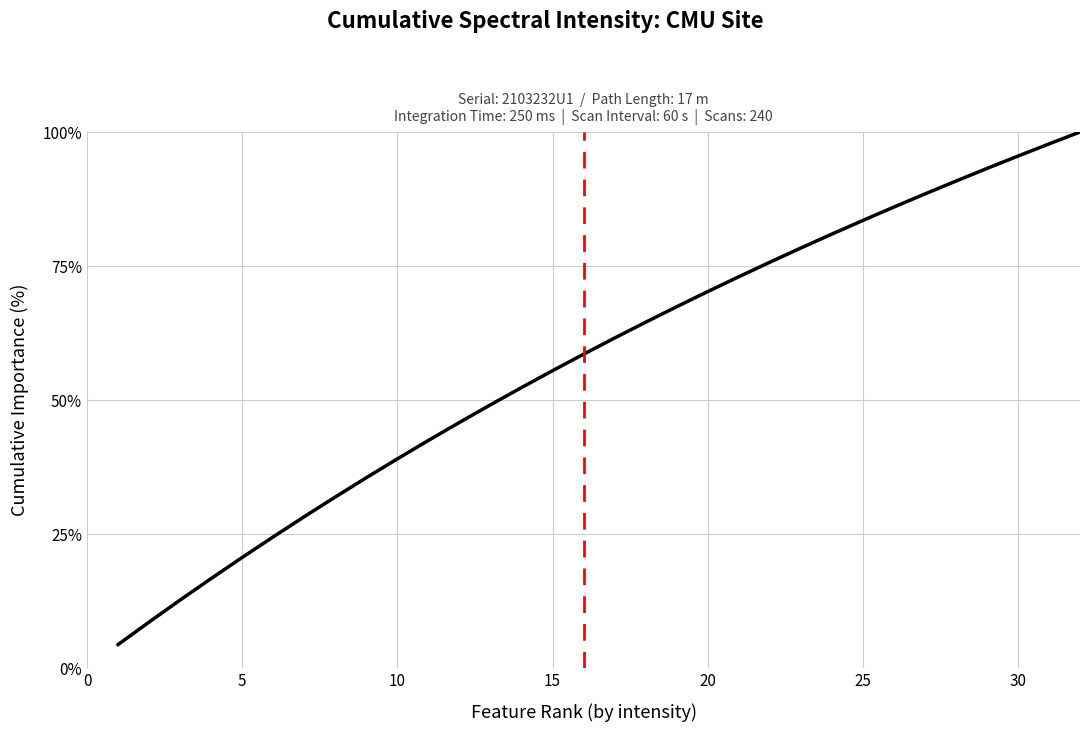

Is this an area chart (filled region under the line)?

No